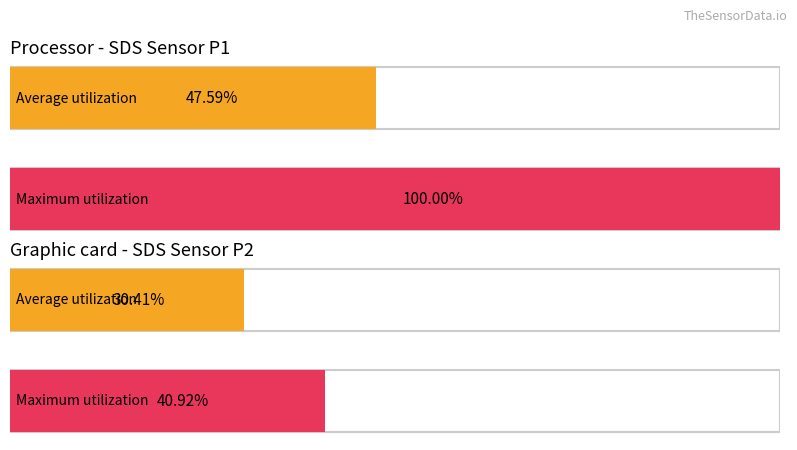

How many bars are there in each group?

2